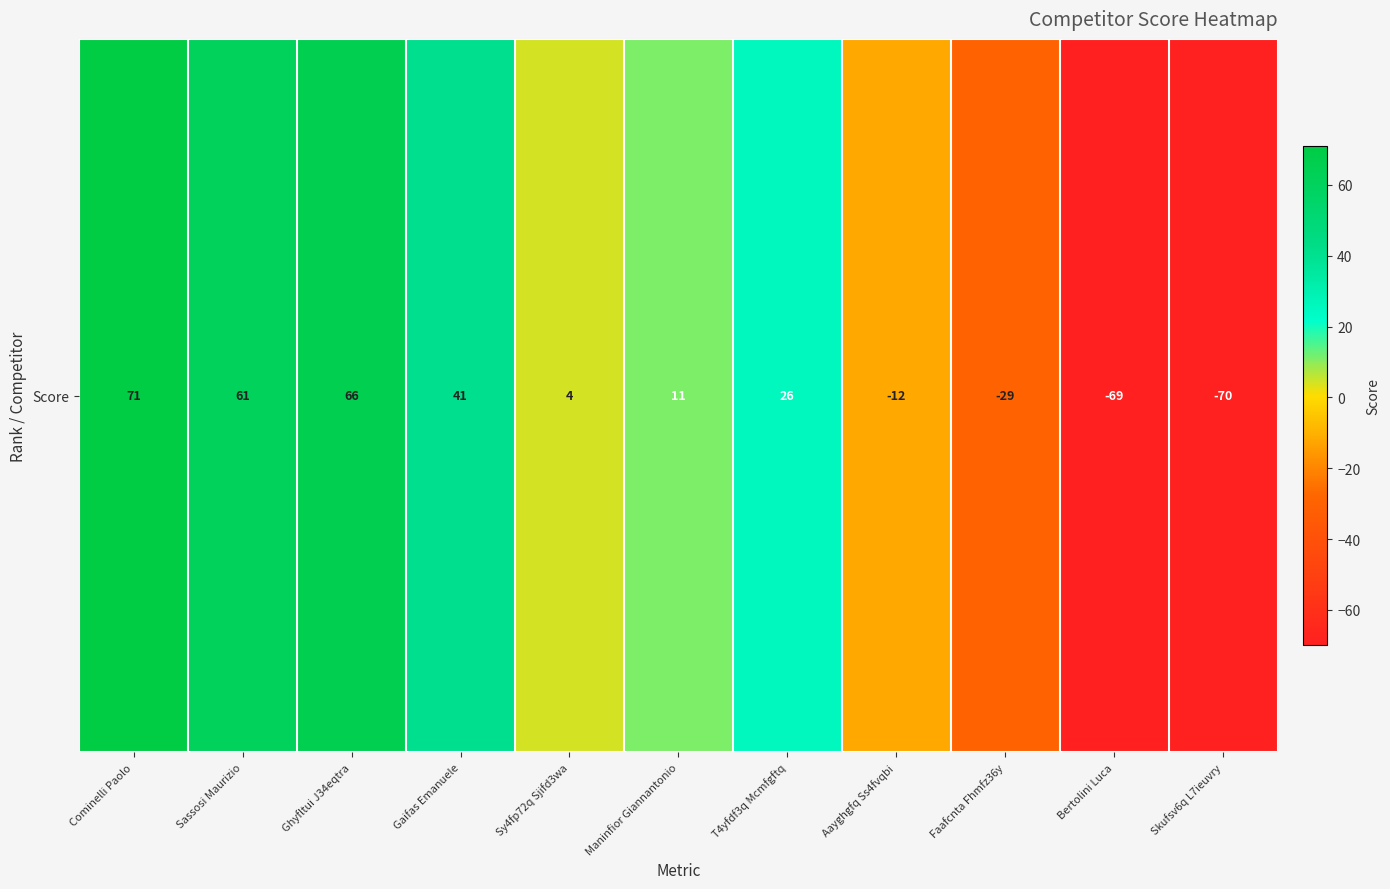

What is the sum of the values at Gaifas Emanuele and Bertolini Luca?

-28